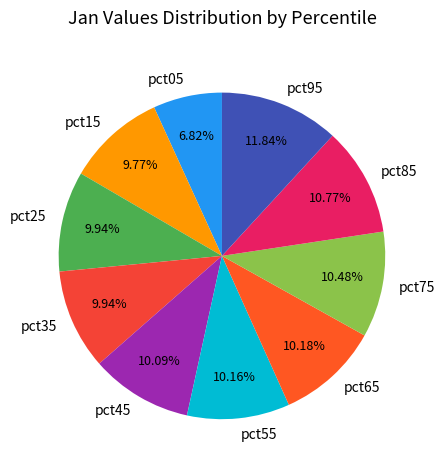

Does pct45 account for over 50% of the chart?

No